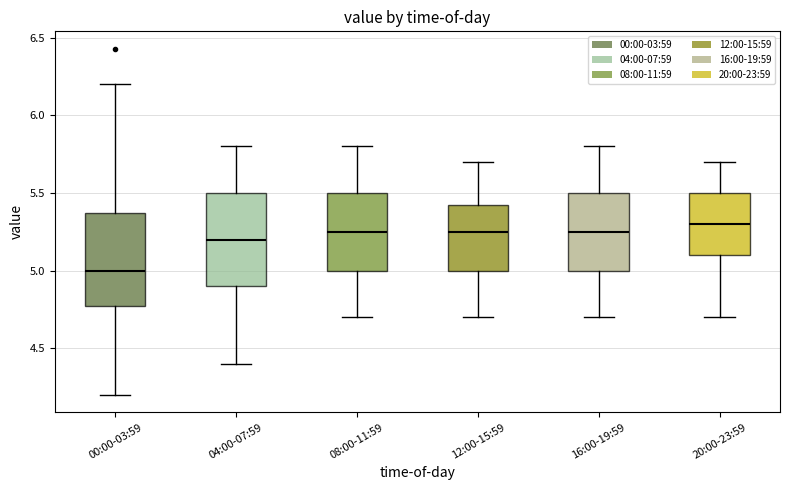

Reading left to right, transcribe this box plot: for each box, give where its median line is, the range the box spans, and where its two whiskers end, as read against the y-axis. The values are not printed on the chart, so give them approximately, as read against the axis.

00:00-03:59: median 5.00, box 4.80 to 5.35, whiskers 4.20 to 6.20
04:00-07:59: median 5.20, box 4.90 to 5.50, whiskers 4.40 to 5.80
08:00-11:59: median 5.25, box 5.00 to 5.50, whiskers 4.70 to 5.80
12:00-15:59: median 5.25, box 5.00 to 5.45, whiskers 4.70 to 5.70
16:00-19:59: median 5.25, box 5.00 to 5.50, whiskers 4.70 to 5.80
20:00-23:59: median 5.30, box 5.10 to 5.50, whiskers 4.70 to 5.70